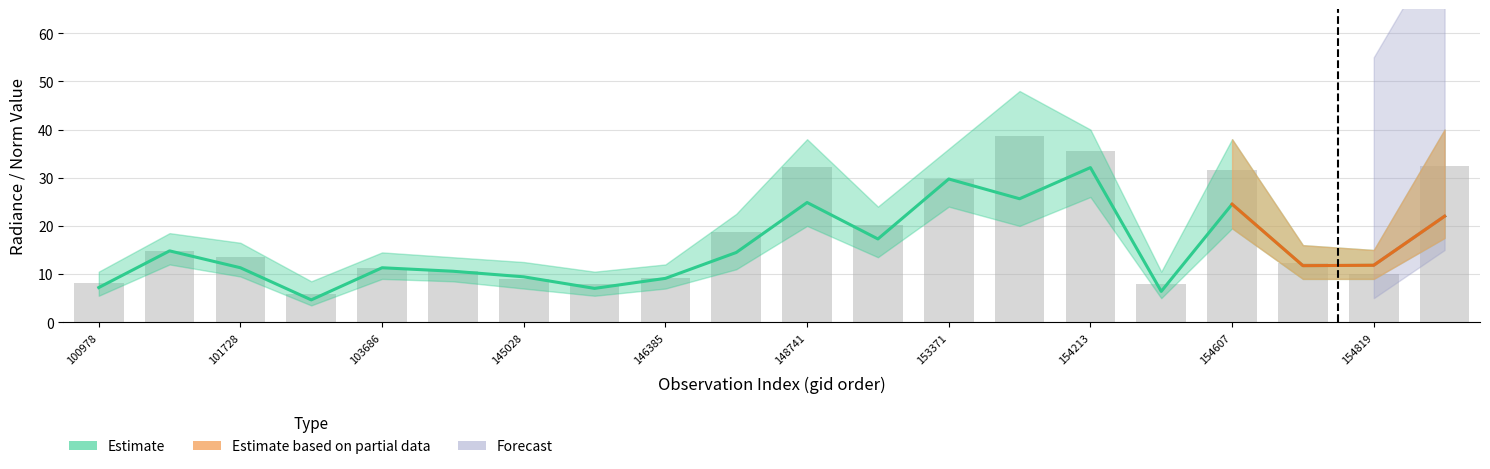

Which category has the highest value in the rade9_aggzone_norm series?

154213